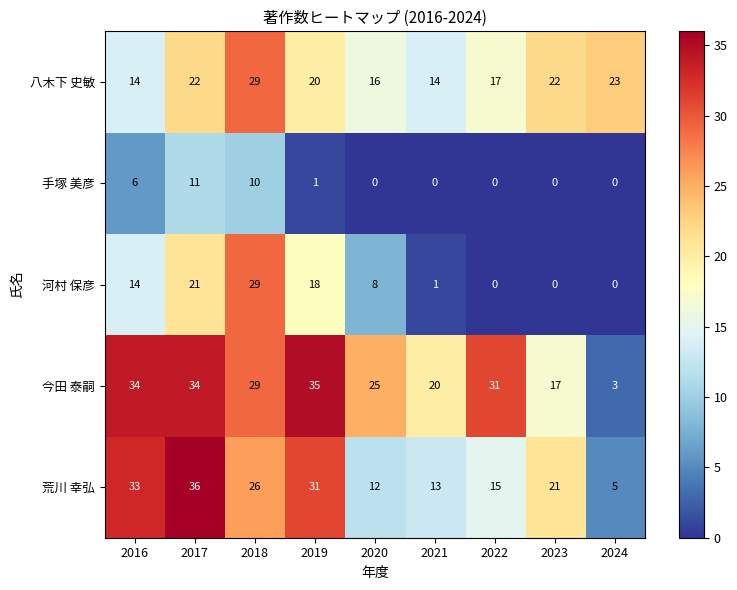

Where is 荒川 幸弘 nearest to the value 20?

2023